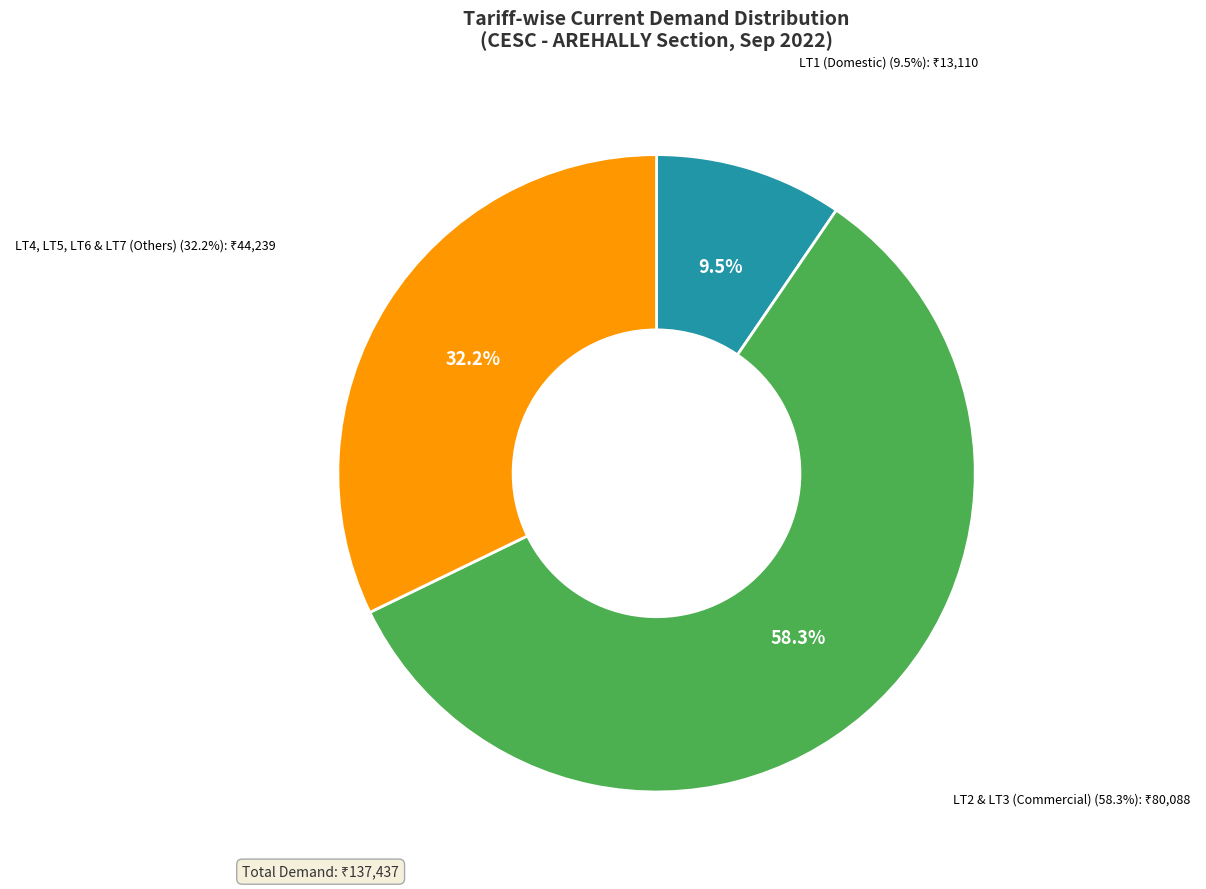

Between LT5 Total and LT3 Total, which is larger?

LT3 Total